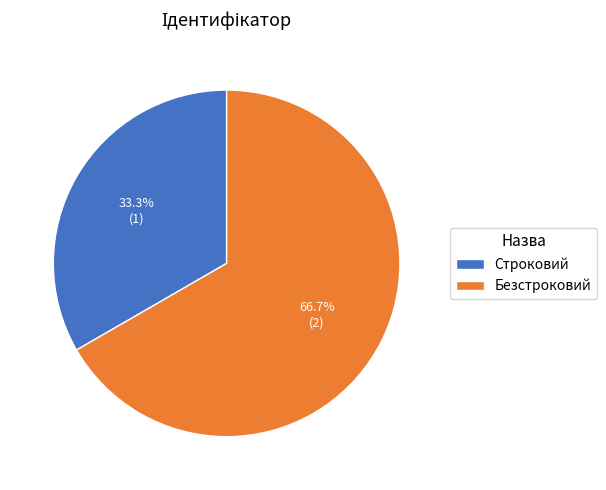

To the nearest percent, what is the difference between the Безстроковий and Строковий slice percentages?

33%